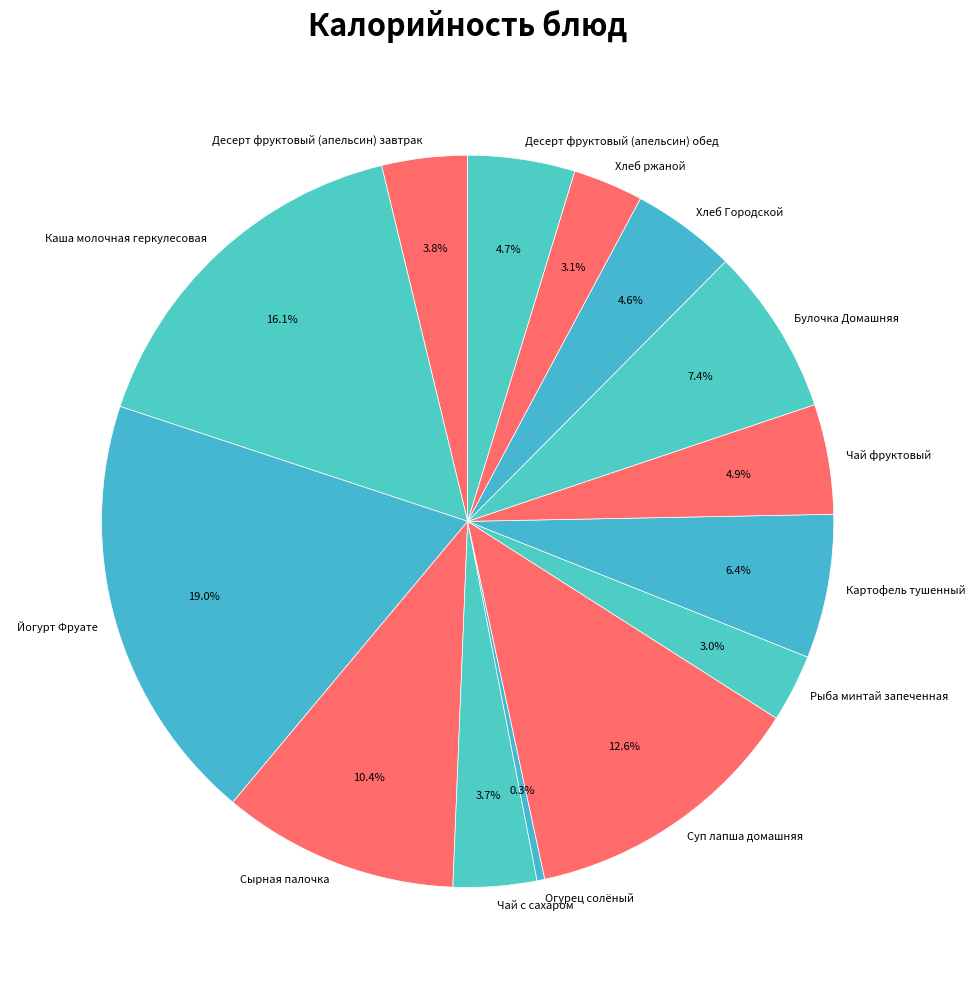

To the nearest percent, what portion does Рыба минтай запеченная represent?

3%